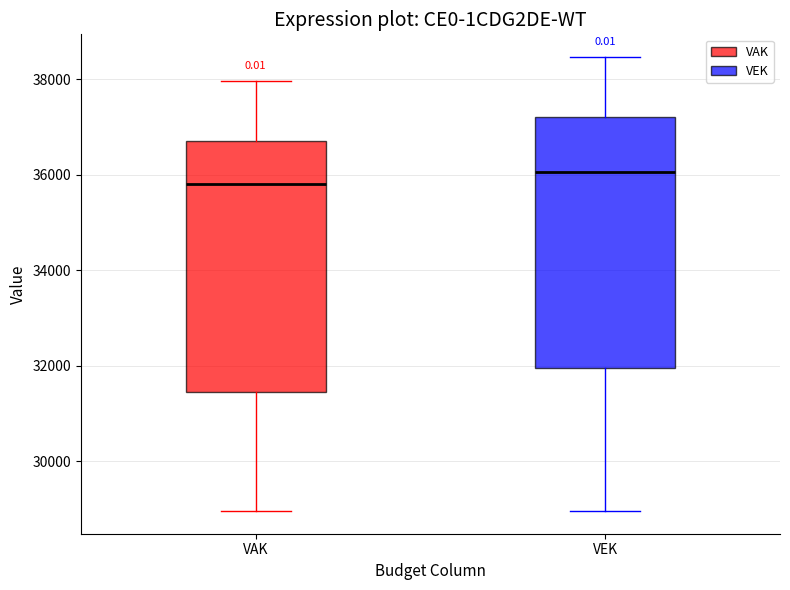

Reading left to right, transcribe this box plot: for each box, give where its median line is, the range the box spans, and where its two whiskers end, as read against the y-axis. The values are not printed on the chart, so give them approximately, as read against the axis.

VAK: median 35800, box 31400 to 36800, whiskers 29000 to 38000
VEK: median 36000, box 32000 to 37200, whiskers 29000 to 38400